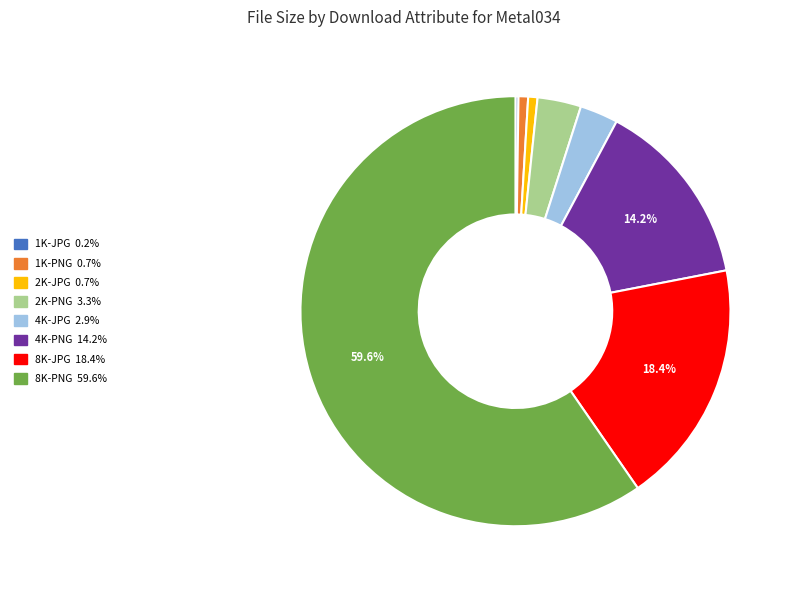

Does 8K-PNG represent more than half of the total?

Yes